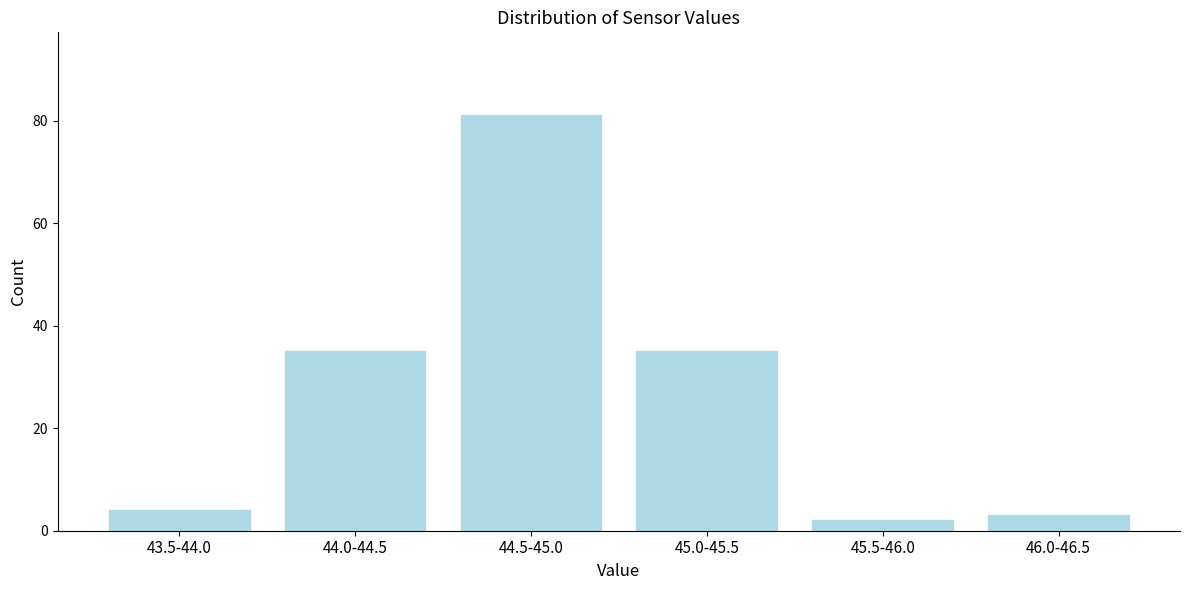

Reading right to left, what are all the values shown in this chart?

3	2	35	81	35	4